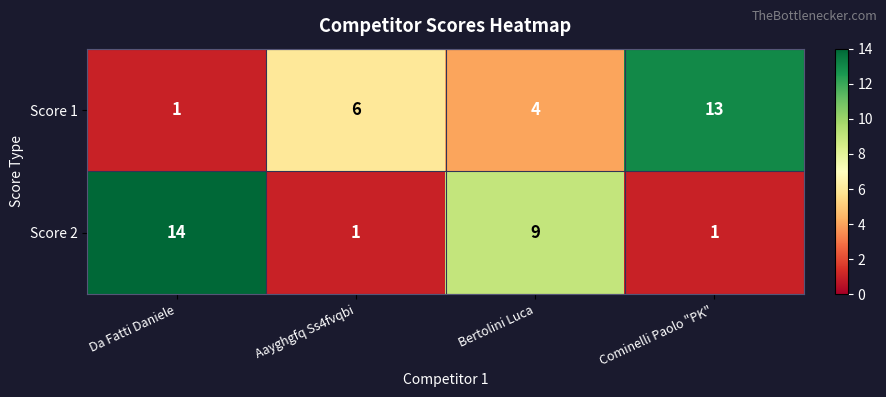

Reading left to right, transcribe all the data shown in this chart.

Score 1: 1	6	4	13
Score 2: 14	1	9	1